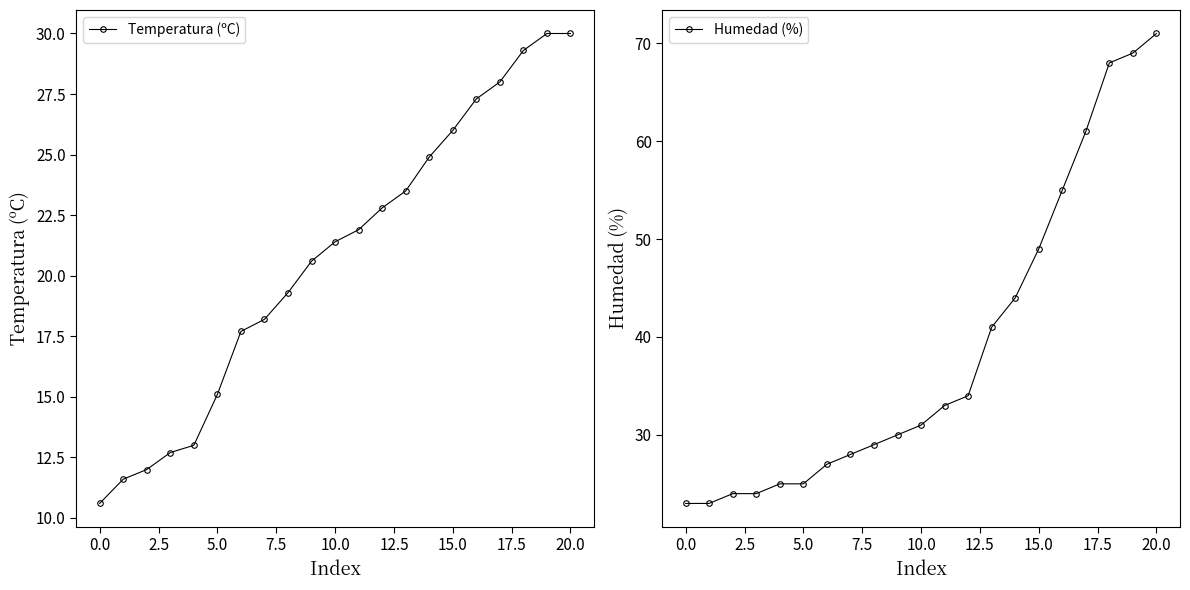

How many lines are shown in the chart?

2